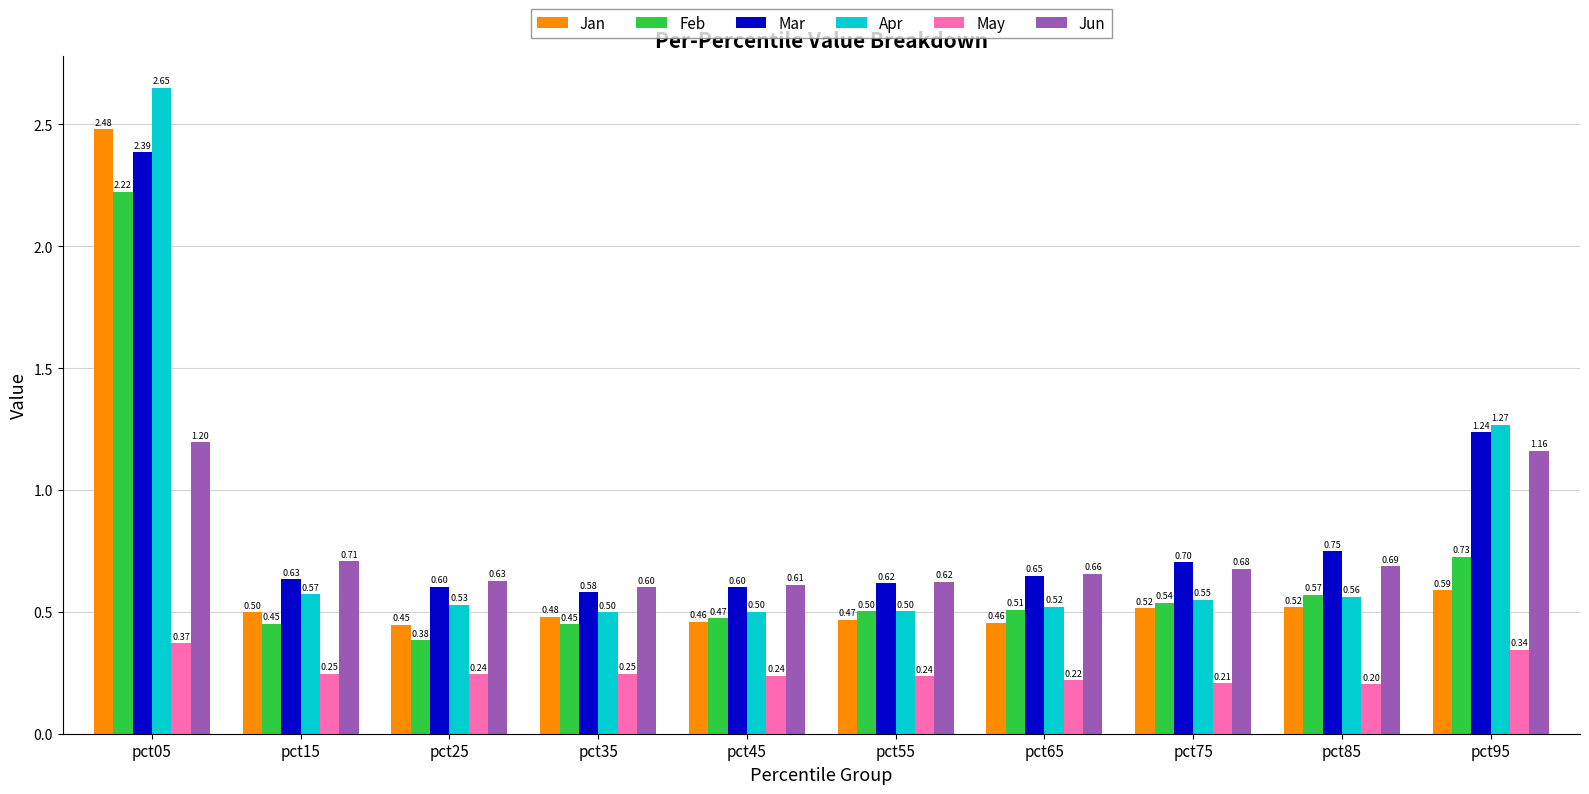

At which category is the sum across all series the highest?

pct05